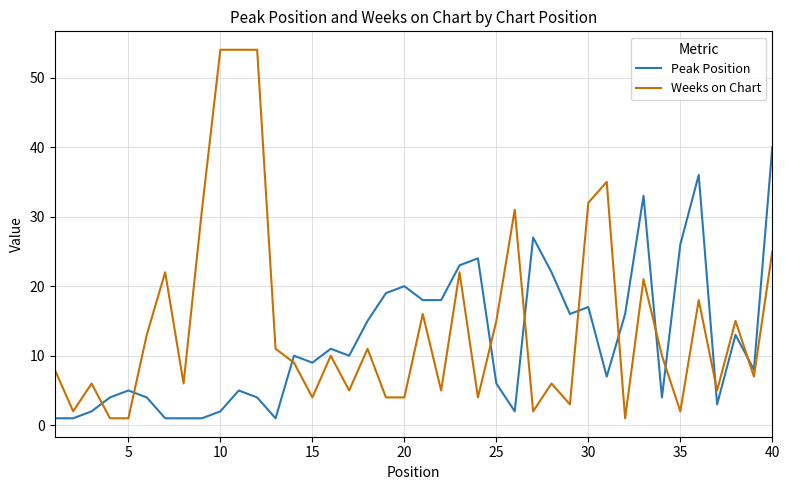

What are all the series names shown in the legend?

Peak Position, Weeks on Chart